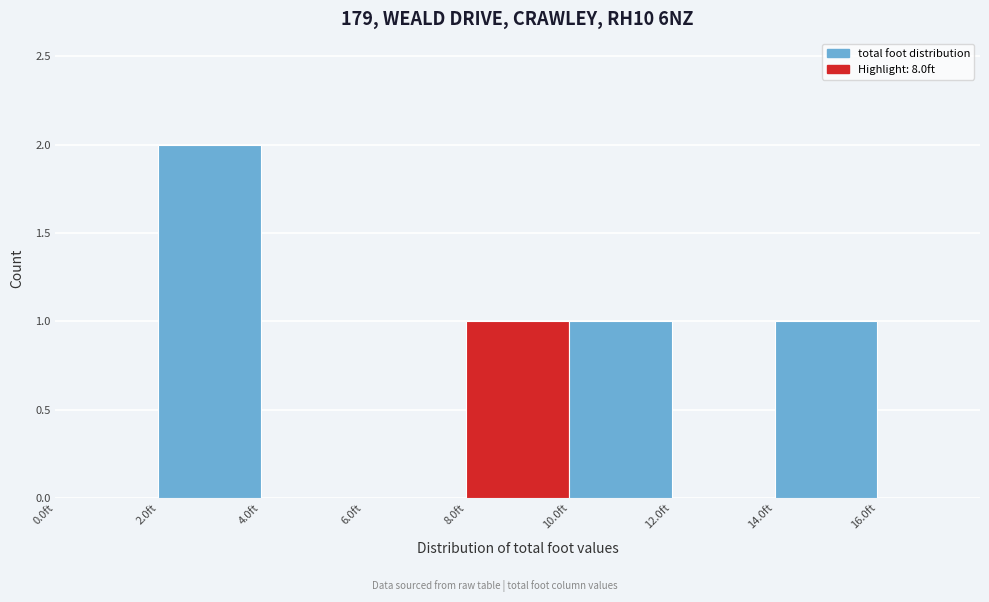

Reading left to right, list every bar in this chart as the range it spans on the x-axis followed by its height. The values are not printed on the chart, so give them approximately, as read against the axis.

0 to 2: 0
2 to 4: 2
4 to 6: 0
6 to 8: 0
8 to 10: 1
10 to 12: 1
12 to 14: 0
14 to 16: 1
16 to 18: 0